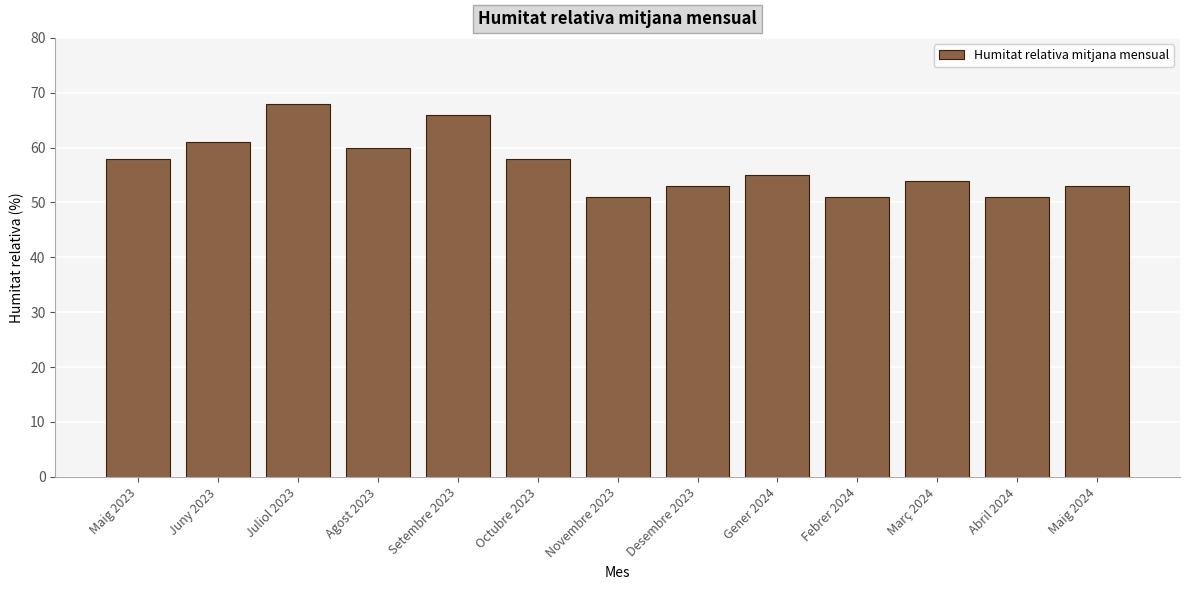

What is the greatest value displayed?

68